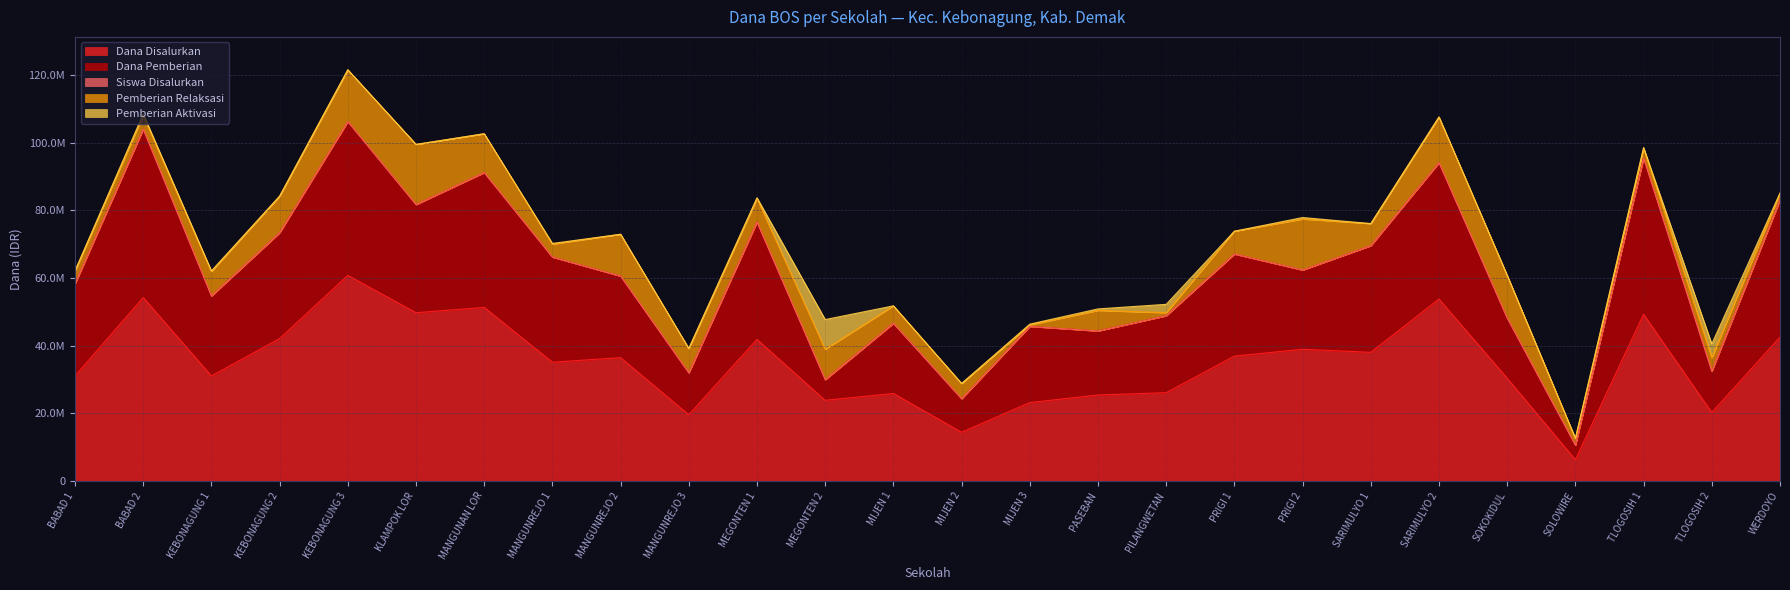

Does the chart have visible grid lines?

Yes